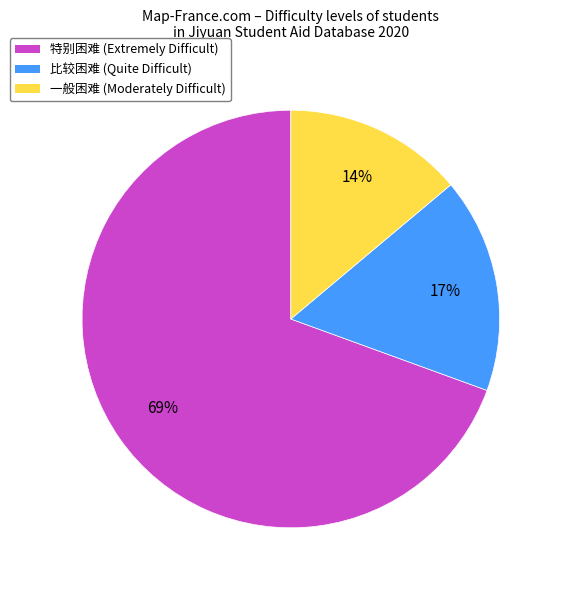

To the nearest percent, what portion does 一般困难 represent?

14%